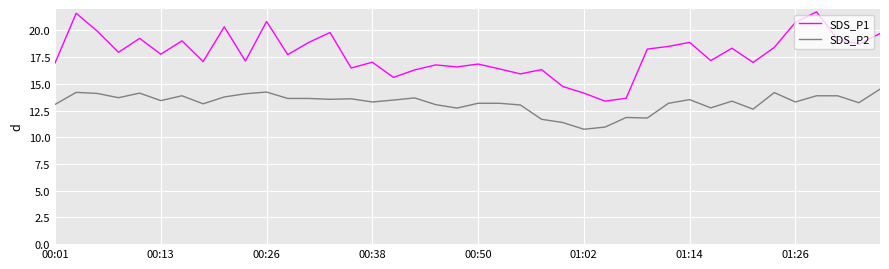

True or false: SDS_P2 and SDS_P1 cross at least once.

False